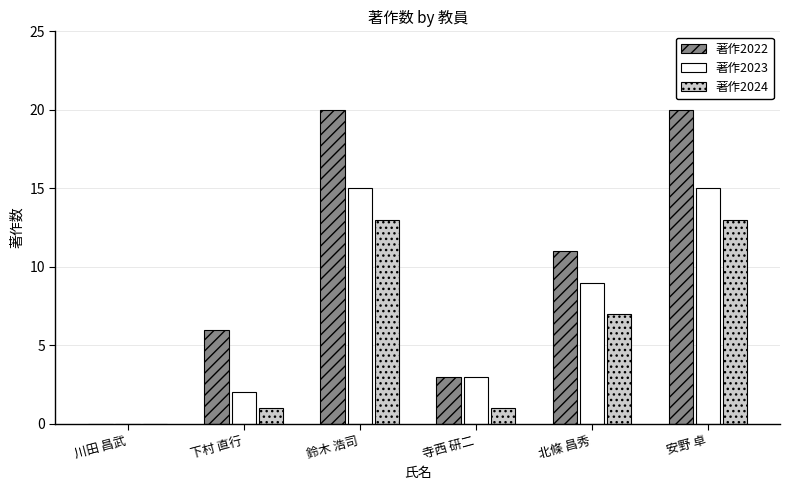

Are the bars grouped side by side (vs. stacked)?

Yes